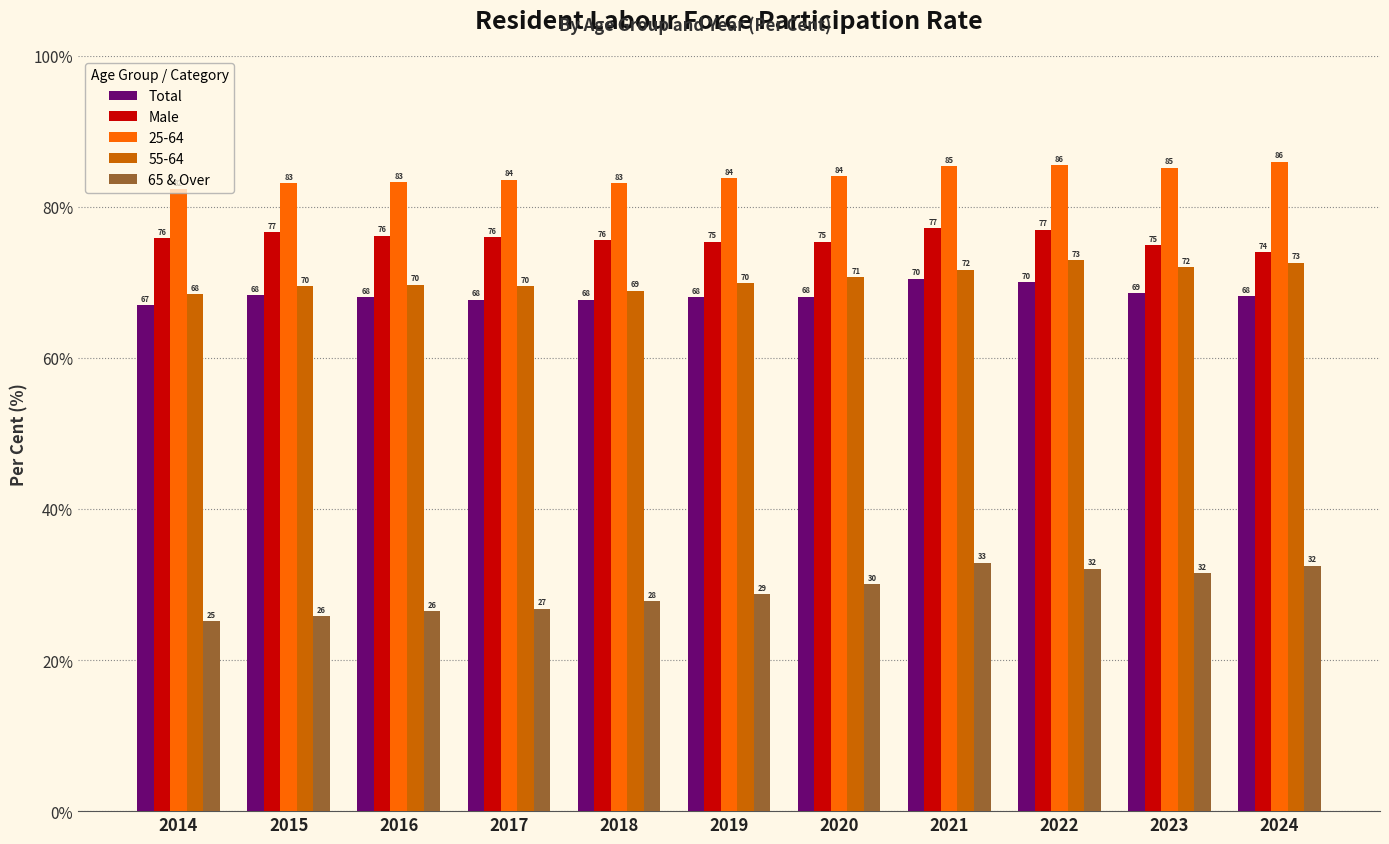

List the series in order of their peak value, lowest first.

65 & Over, Total, 55-64, Male, 25-64